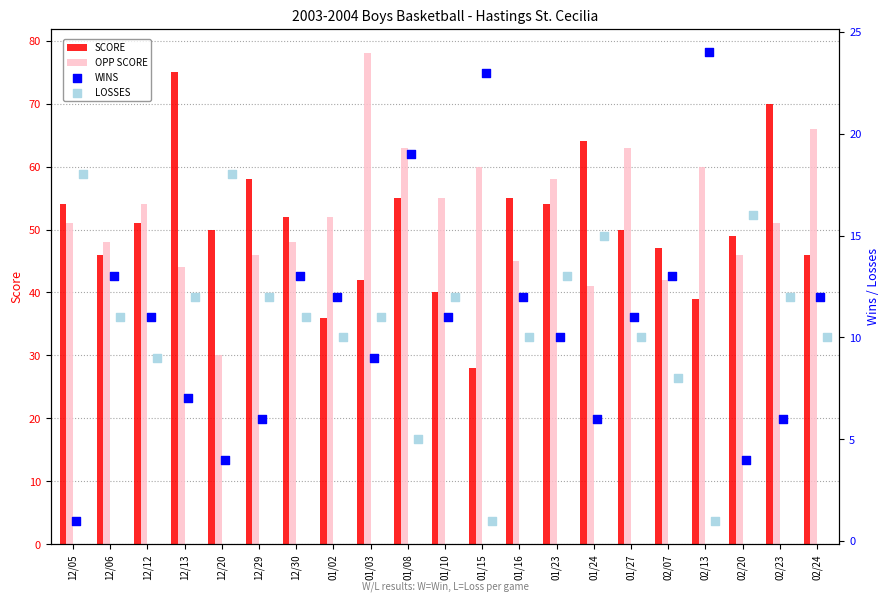

At how many categories does at least one series exceed 24?

21